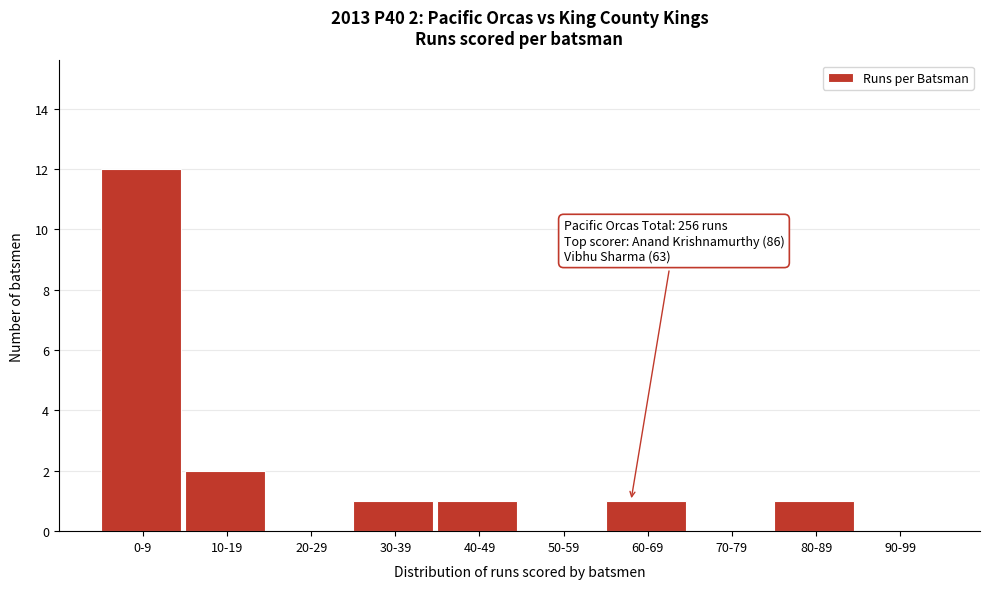

Reading left to right, transcribe all the data shown in this chart.

0-9=12	10-19=2	20-29=0	30-39=1	40-49=1	50-59=0	60-69=1	70-79=0	80-89=1	90-99=0